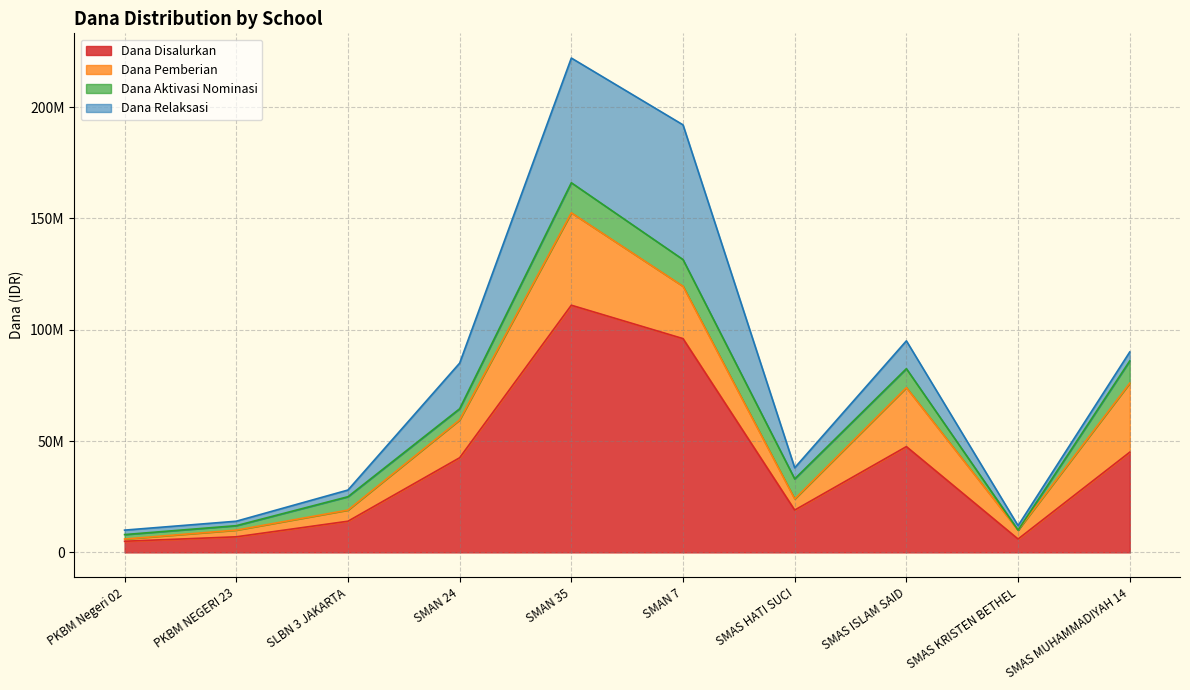

List the series in order of their peak value, highest first.

Dana Disalurkan, Dana Relaksasi, Dana Pemberian, Dana Aktivasi Nominasi